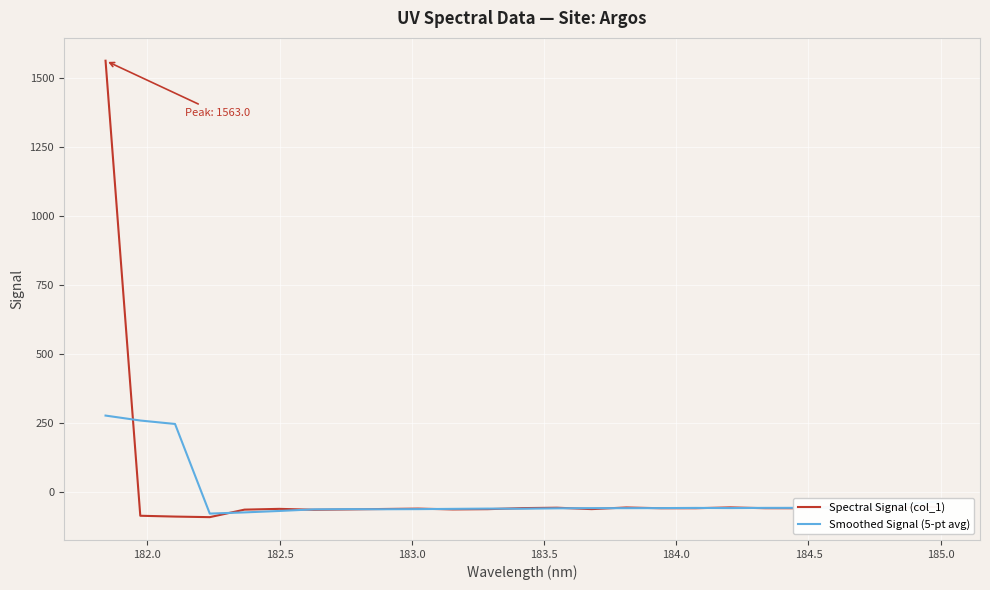

List the series in order of their peak value, highest first.

Spectral Signal (col_1), Smoothed Signal (5-pt avg)